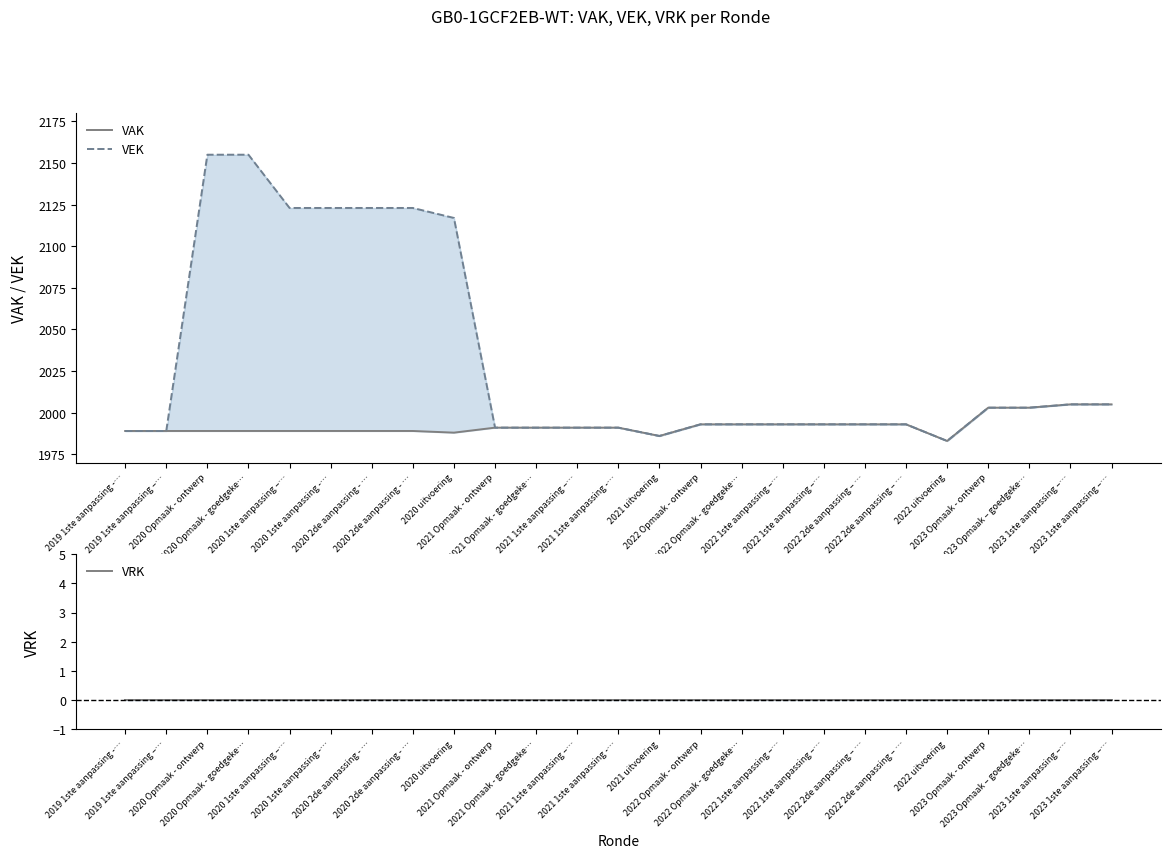

How many data points in VEK are less than 1993?

8